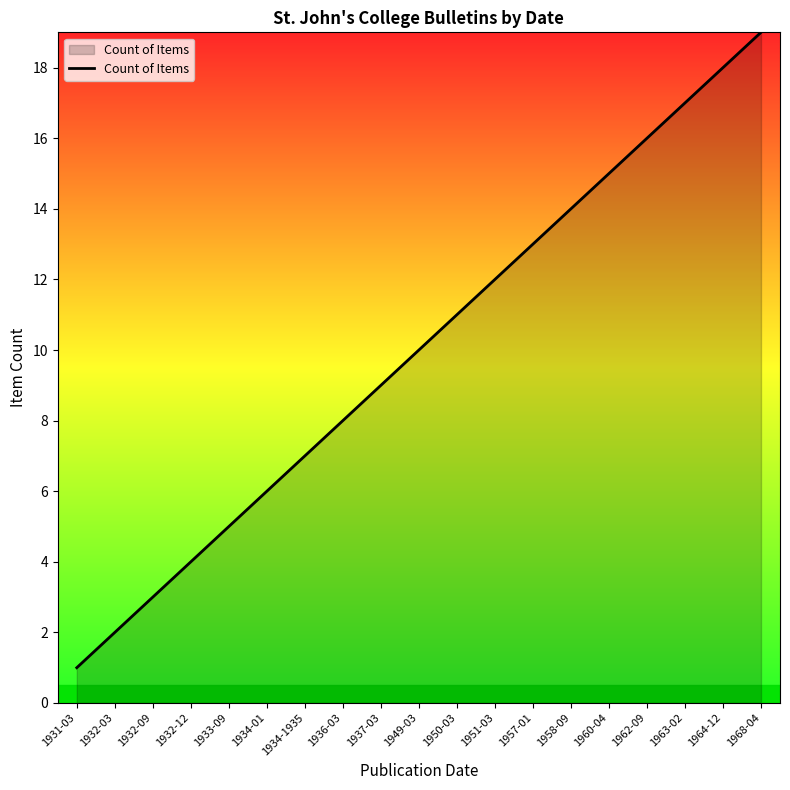

Which label corresponds to the smallest value in the chart?

1931-03